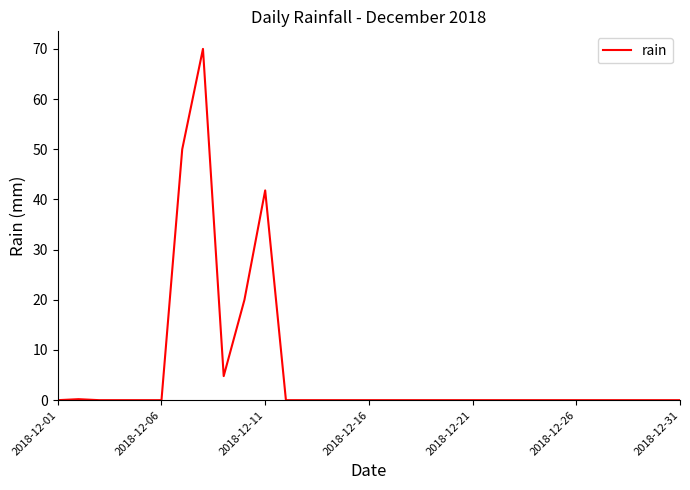

What is the difference between the maximum and minimum values?

70.0